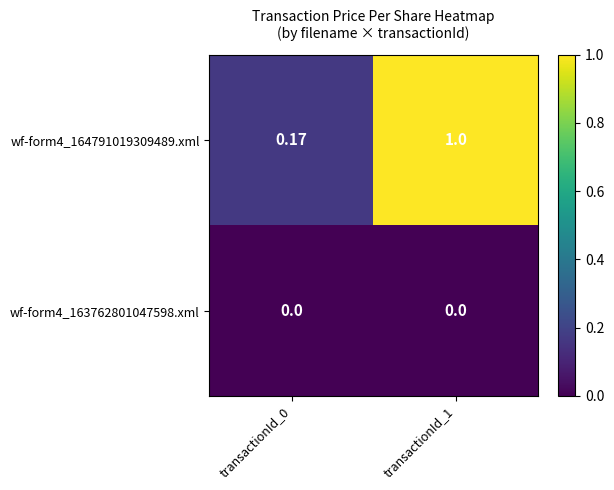

List the series in order of their peak value, lowest first.

wf-form4_163762801047598.xml, wf-form4_164791019309489.xml